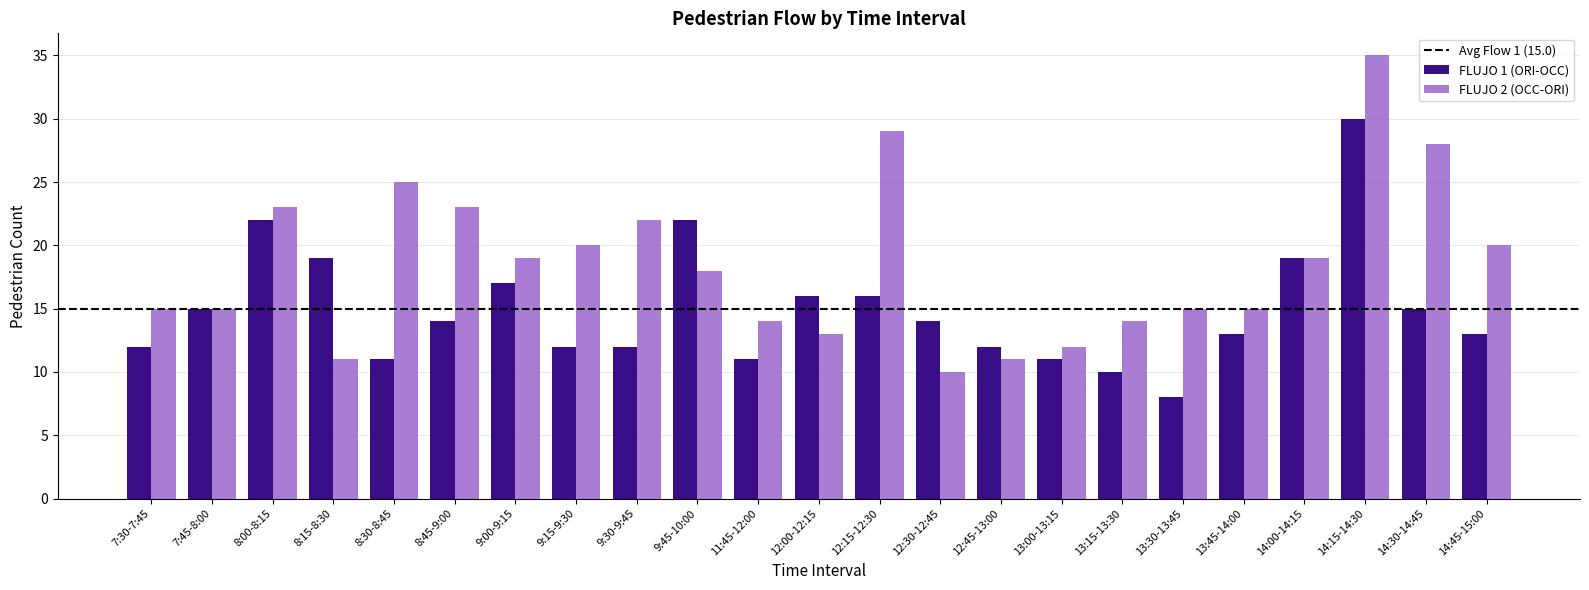

What is the difference between the highest and lowest values at 14:30-14:45?

13